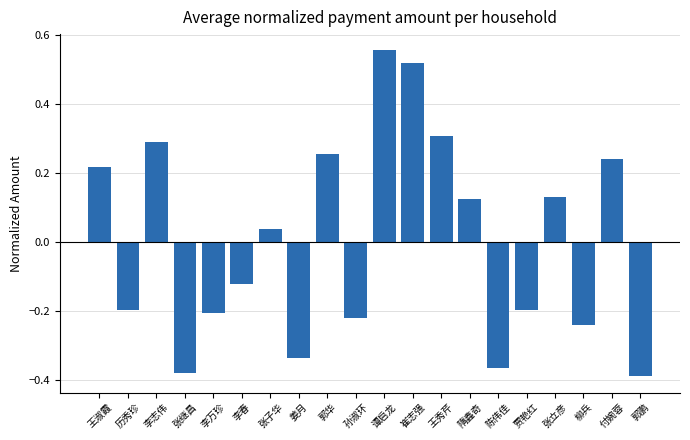

At which label is the value closest to 0?

张子华